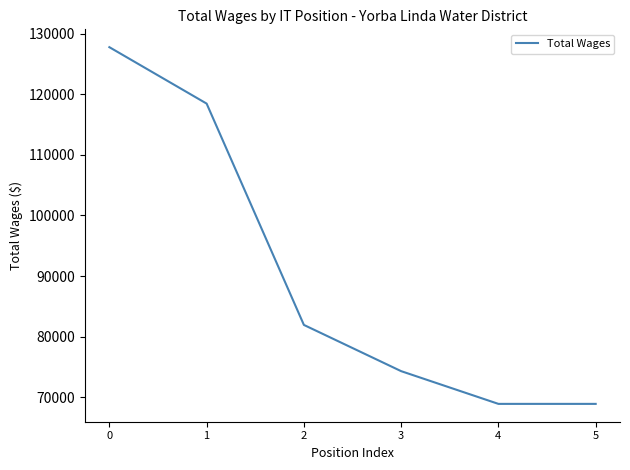

What is the sum of all values?

540251